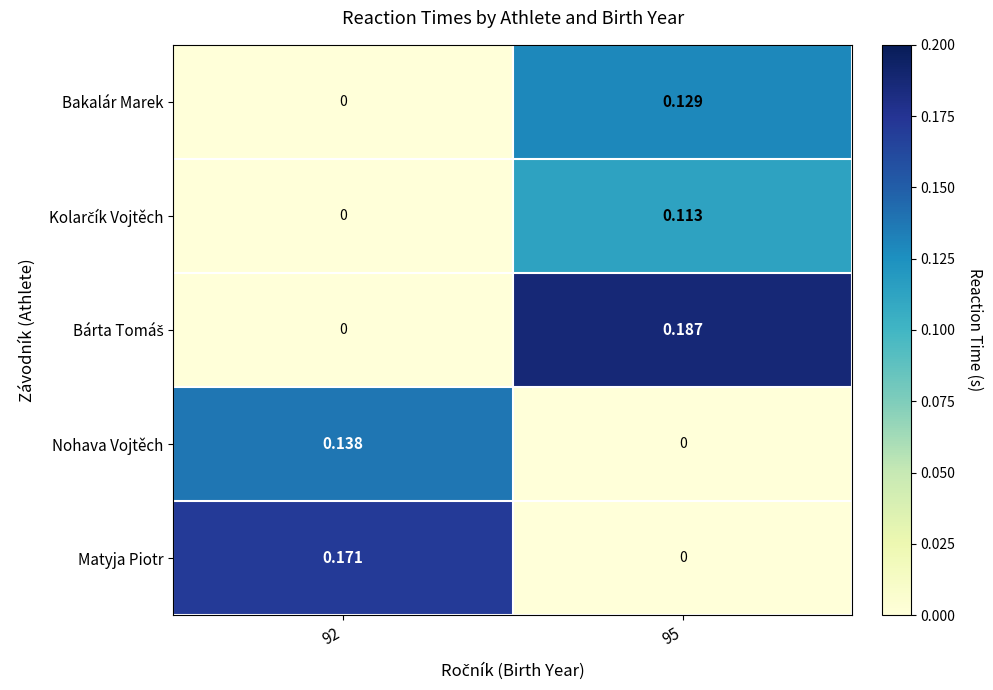

What is the maximum value shown in the chart?

0.2